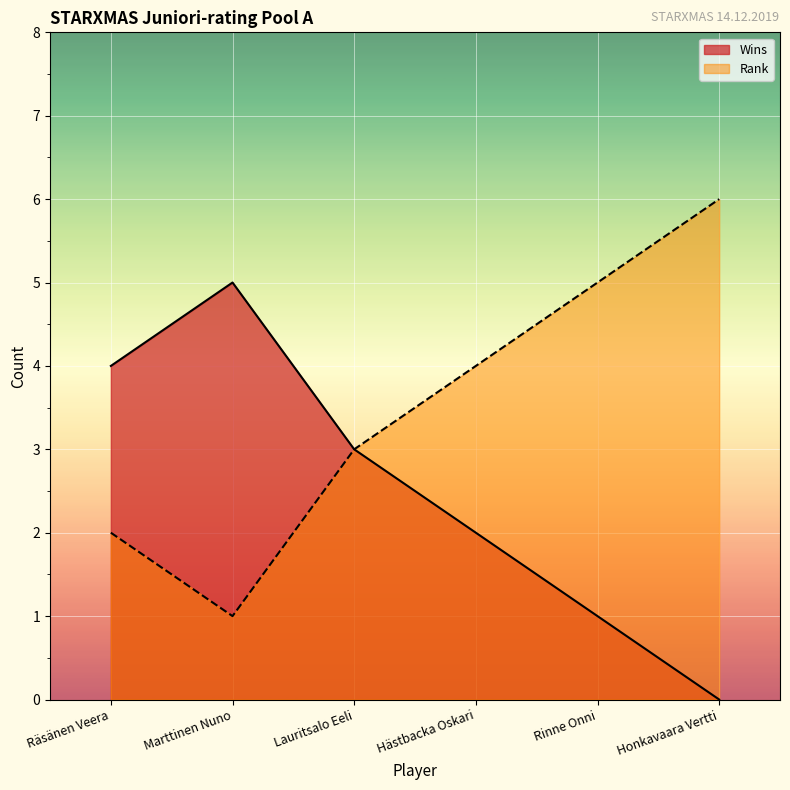

At how many categories does at least one series exceed 4?

3